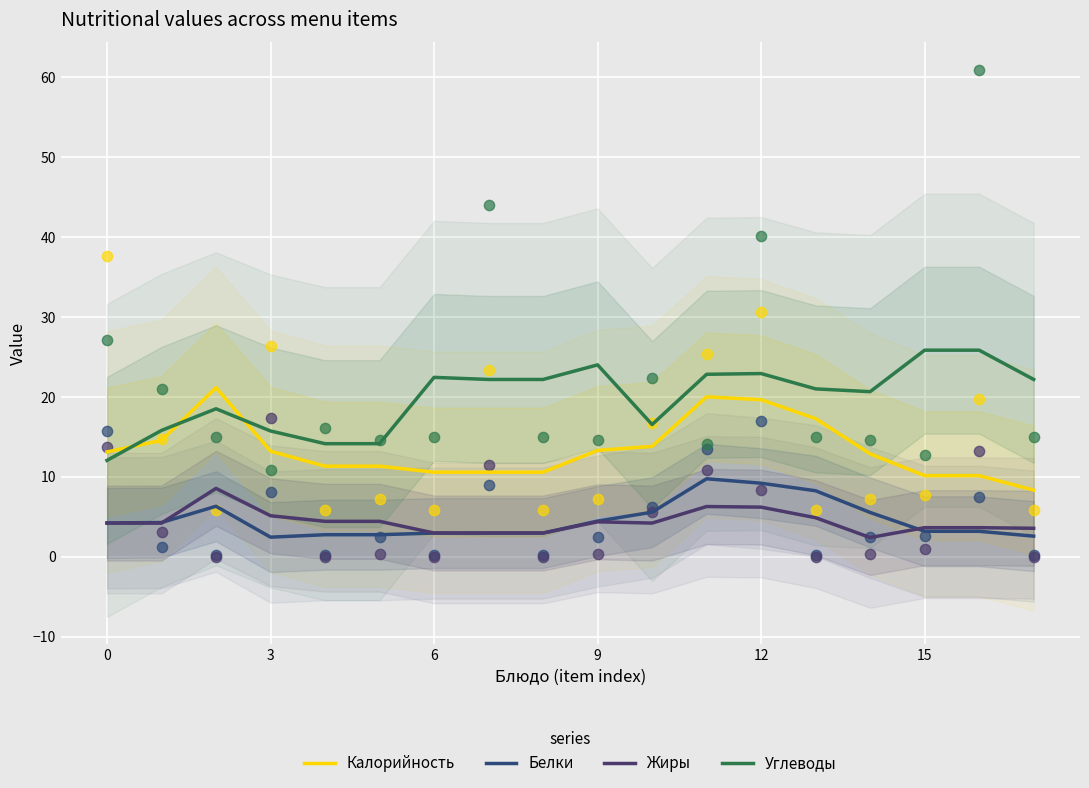

At how many categories does at least one series exceed 19?

12